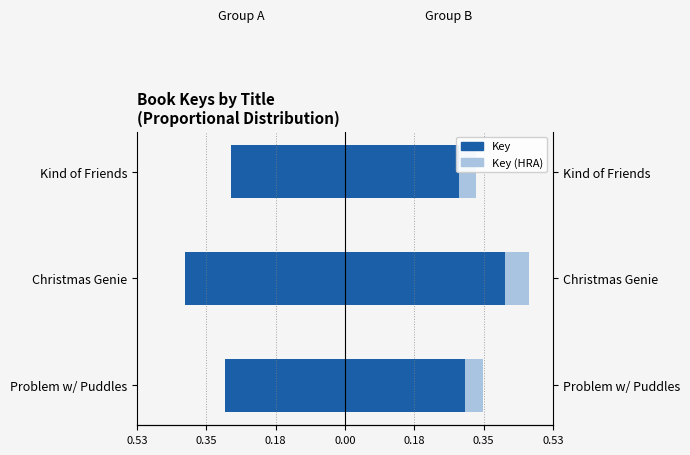

How many bars are there in each group?

2